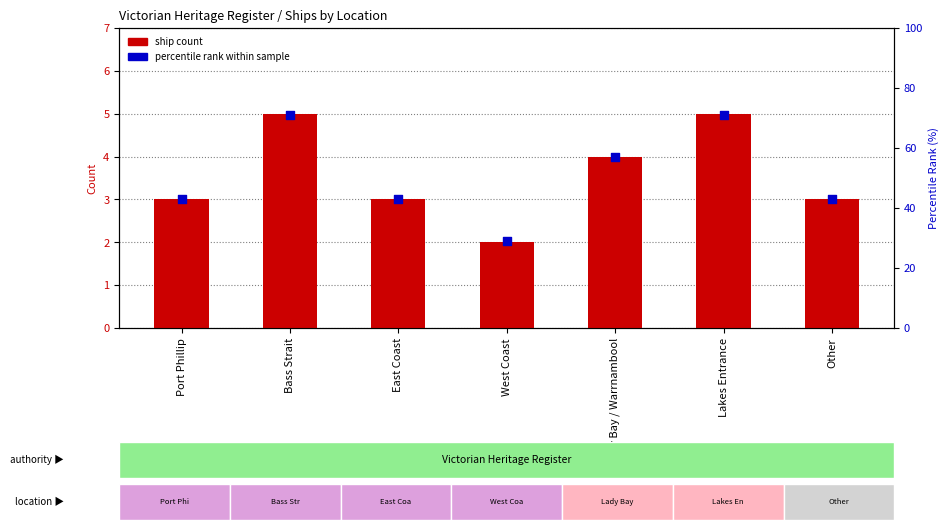

At which category is the sum across all series the highest?

Bass Strait